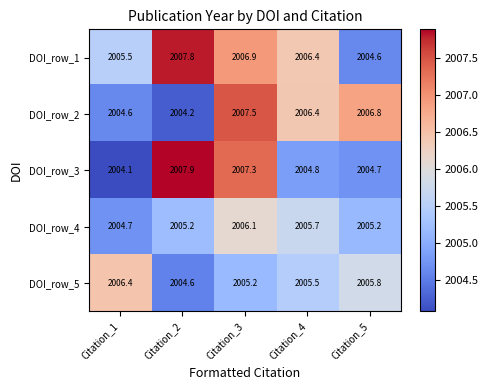

At which category is the sum across all series the highest?

Citation_3